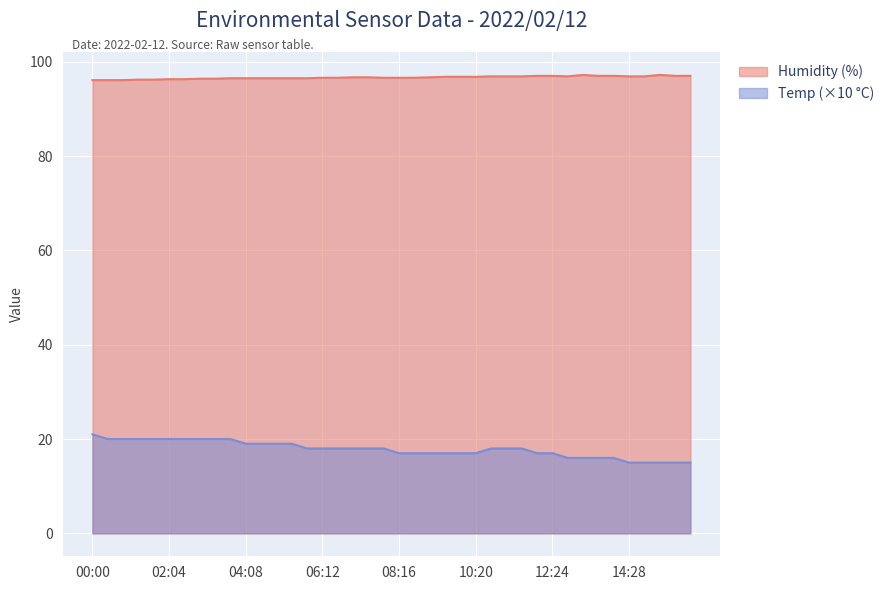

What is the lowest value of the Temp (×10 °C) series?

15.0